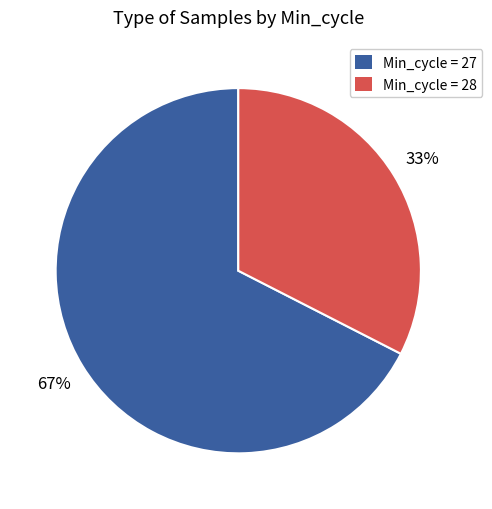

Does any single category account for the majority?

Yes